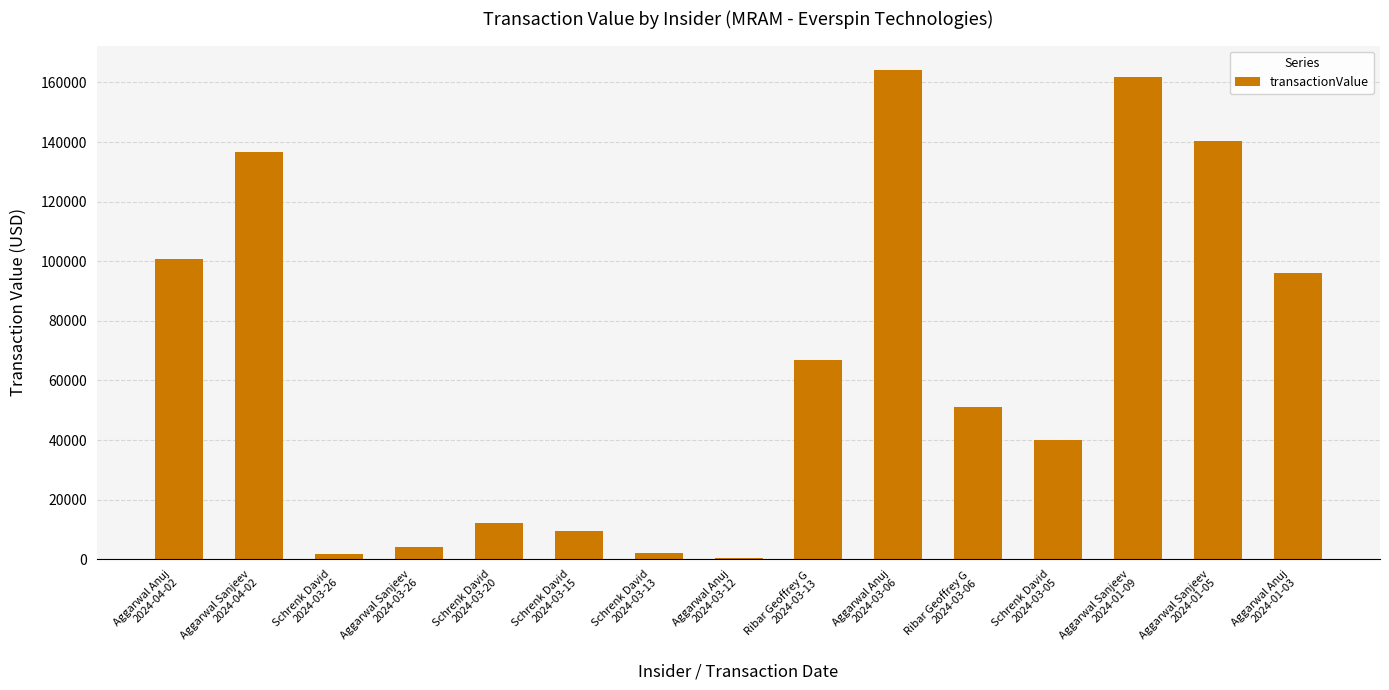

What is the sum of all values?

988183